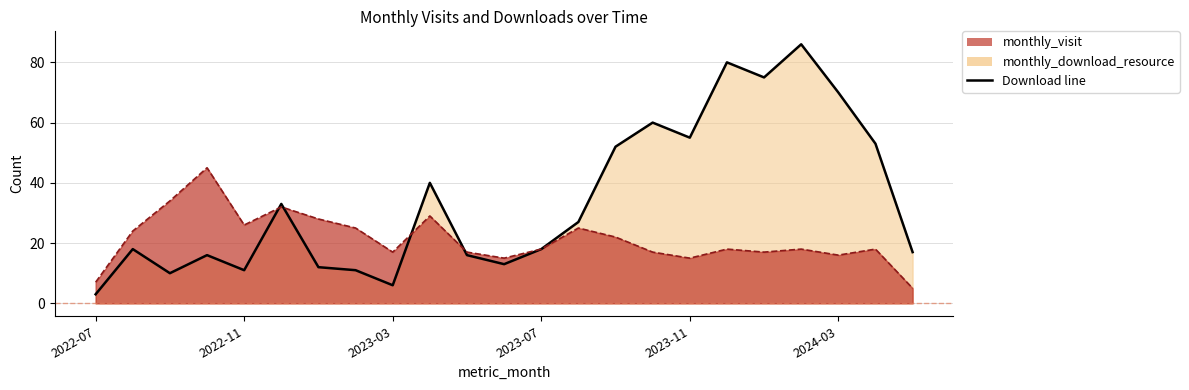

How many categories are shown in the chart?

23